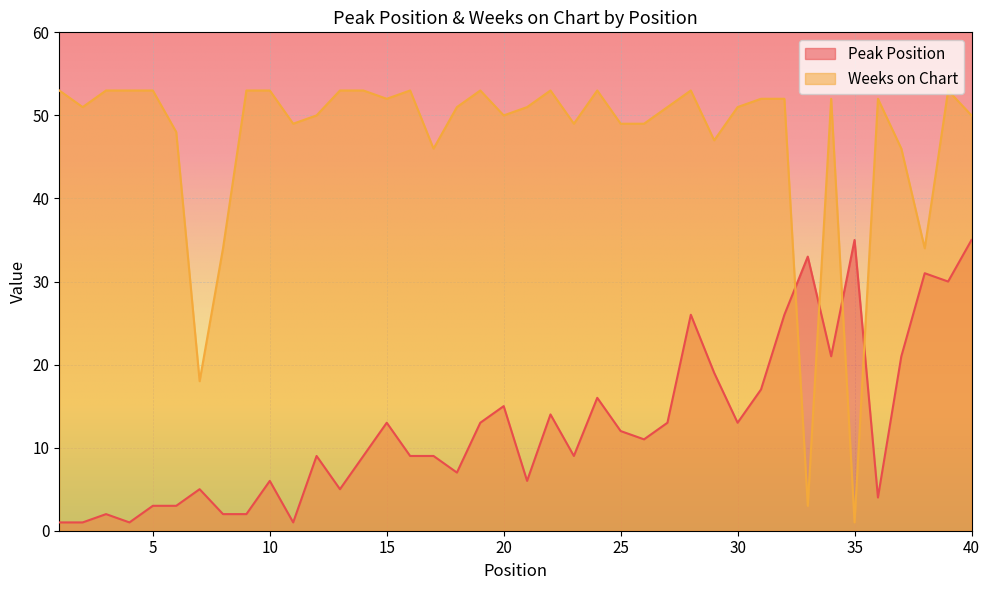

What is the sum of all Weeks on Chart values?

1880